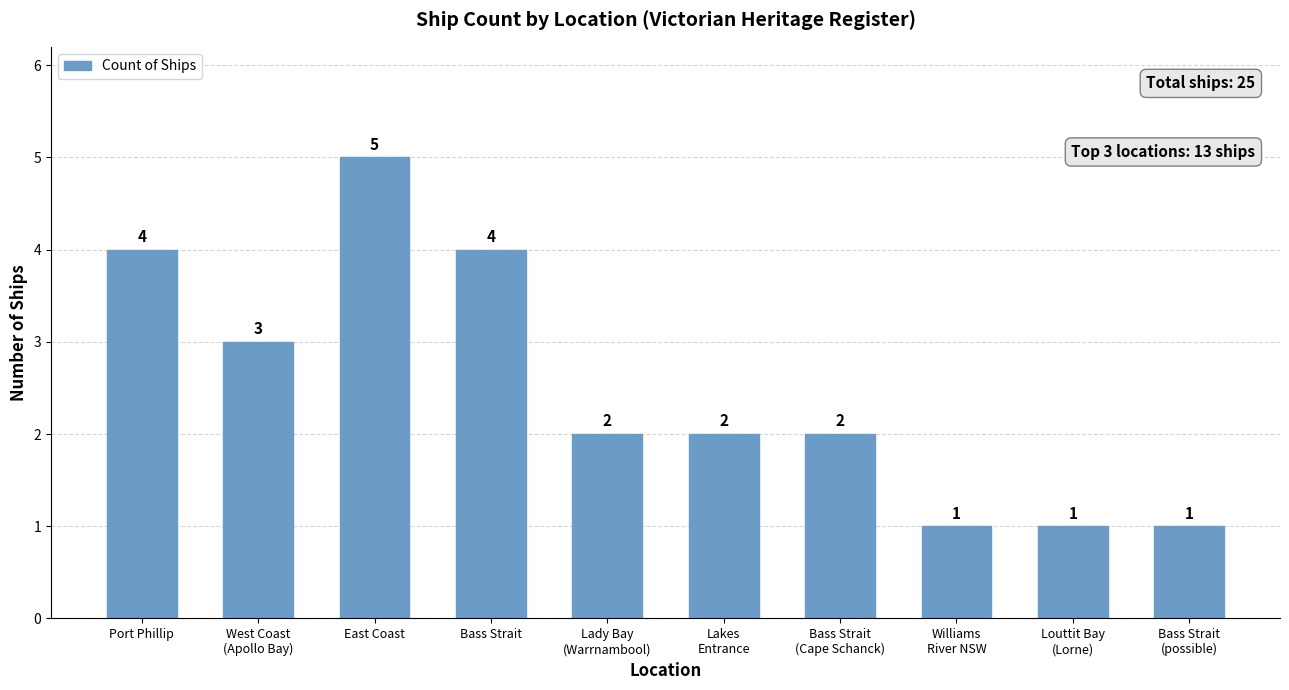

Reading right to left, transcribe all the data shown in this chart.

Bass Strait
(possible)=1	Louttit Bay
(Lorne)=1	Williams
River NSW=1	Bass Strait
(Cape Schanck)=2	Lakes
Entrance=2	Lady Bay
(Warrnambool)=2	Bass Strait=4	East Coast=5	West Coast
(Apollo Bay)=3	Port Phillip=4